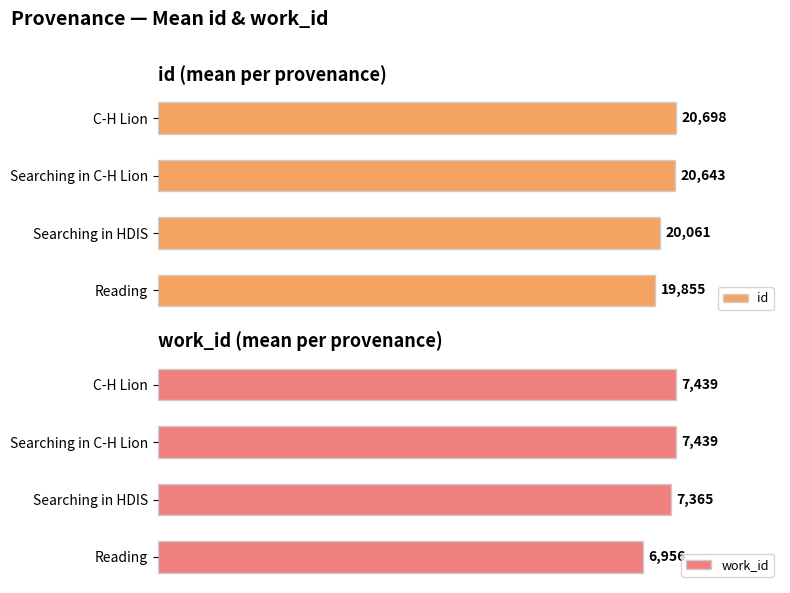

Which series has the widest spread of values?

work_id